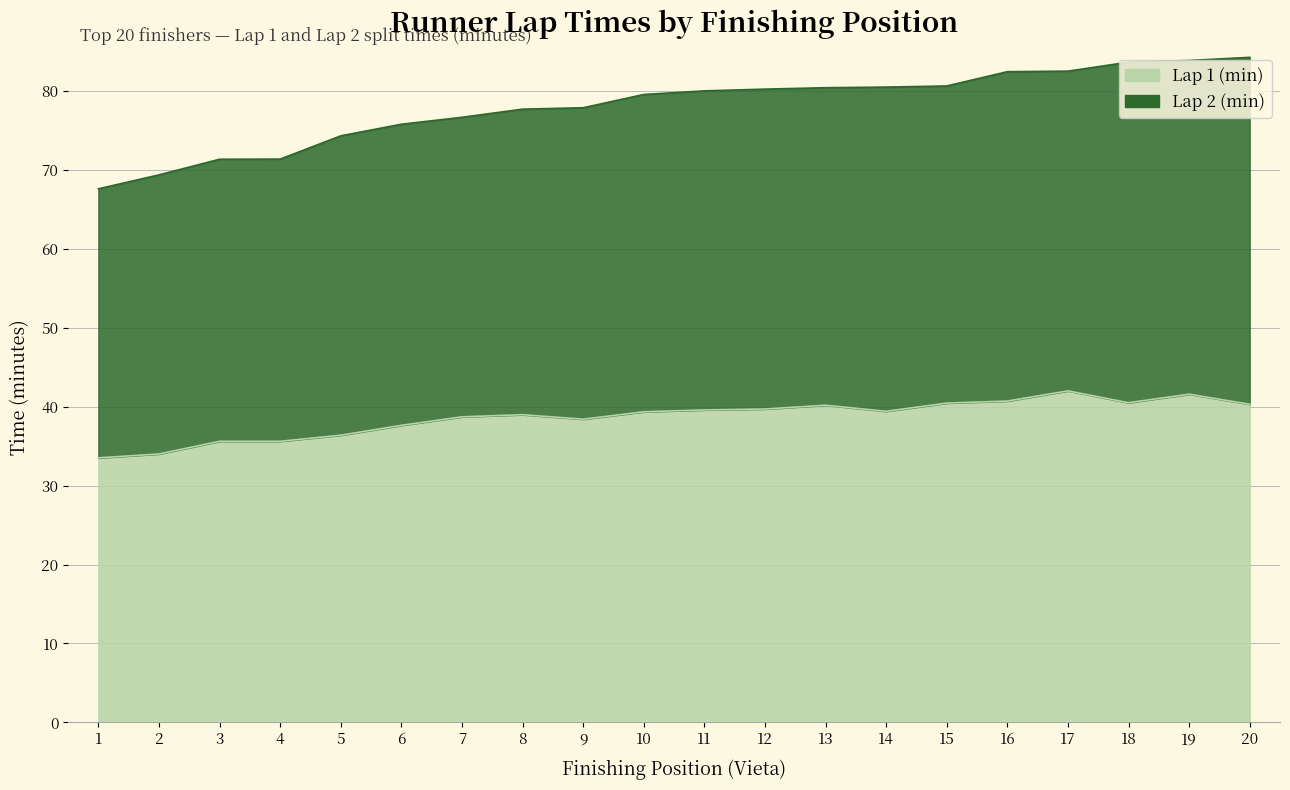

The chart shows a value of 13.3 at 9. True or false?

False